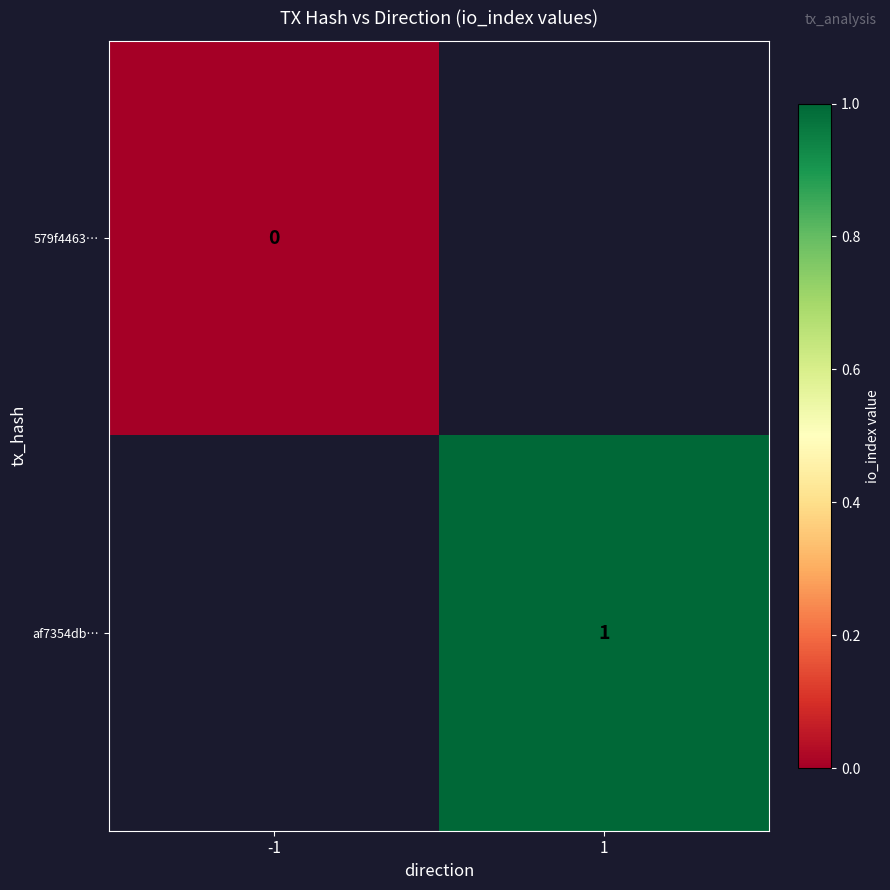

Is the value of af7354db… at 1 greater than the value of 579f4463… at -1?

Yes